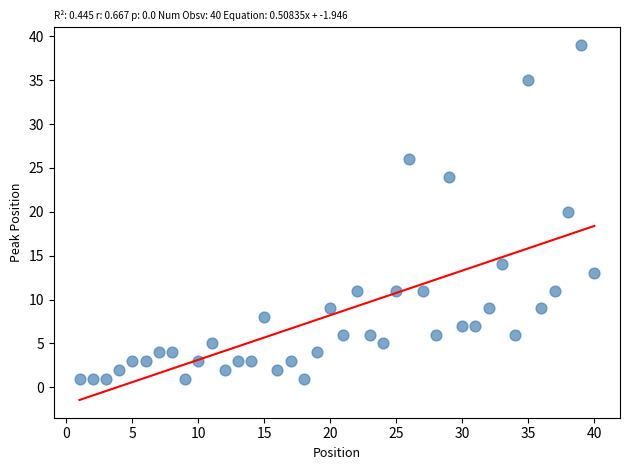

What is the range of X values (max minus min)?

39